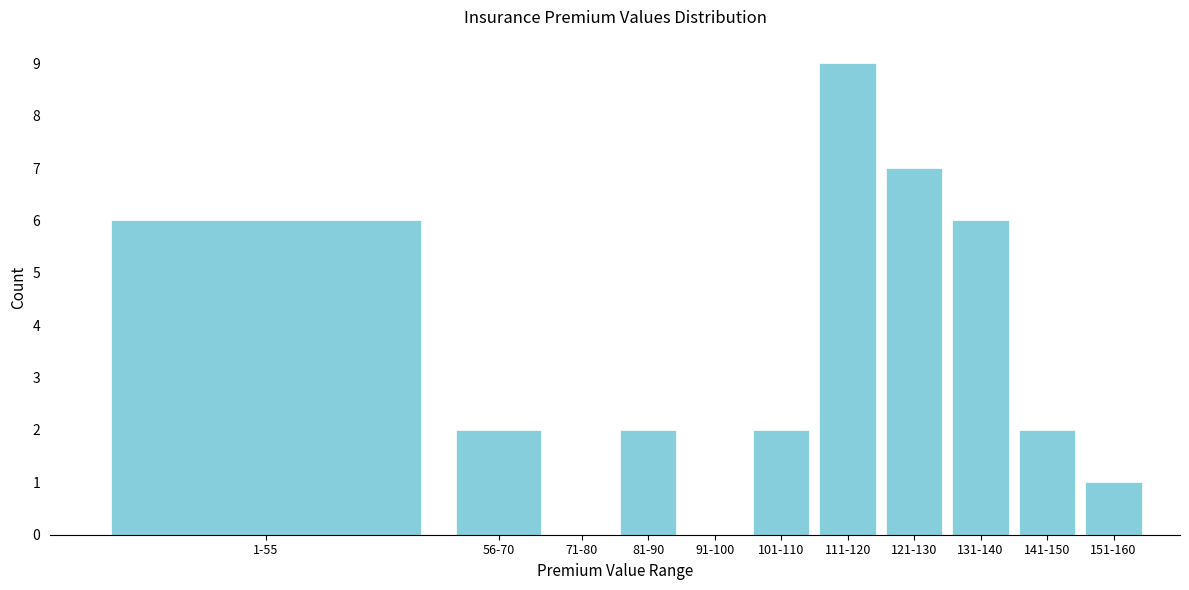

Reading left to right, what are all the values shown in this chart?

1-55=6	56-70=2	71-80=0	81-90=2	91-100=0	101-110=2	111-120=9	121-130=7	131-140=6	141-150=2	151-160=1